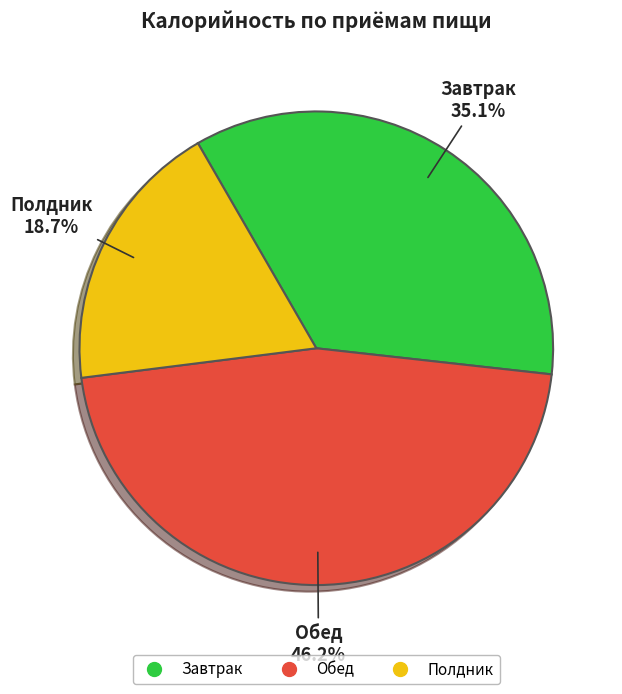

What percentage is the Завтрак slice, to the nearest percent?

35%